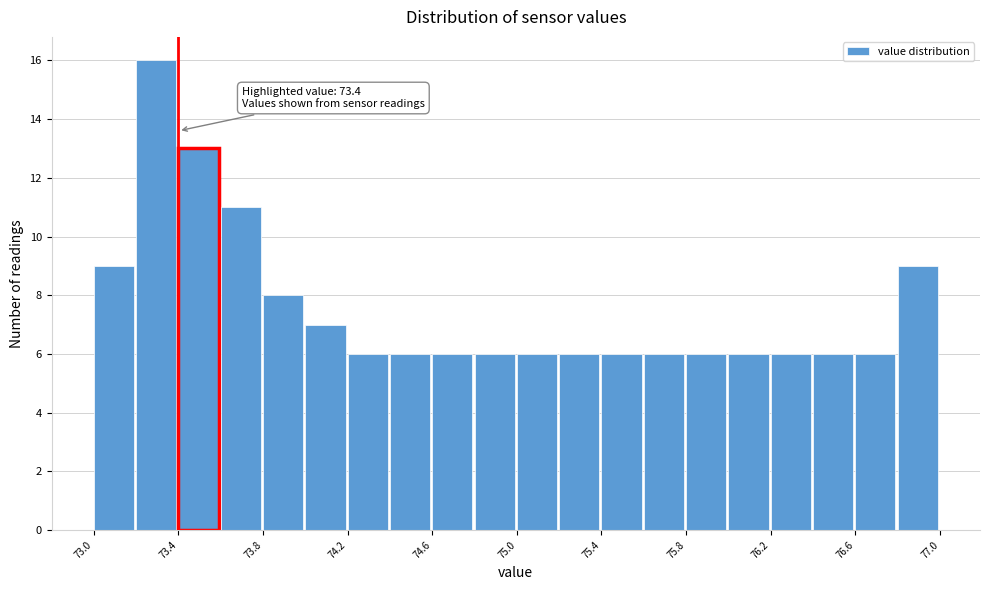

Over which range of the x-axis is the bar tallest?

73.2 to 73.4